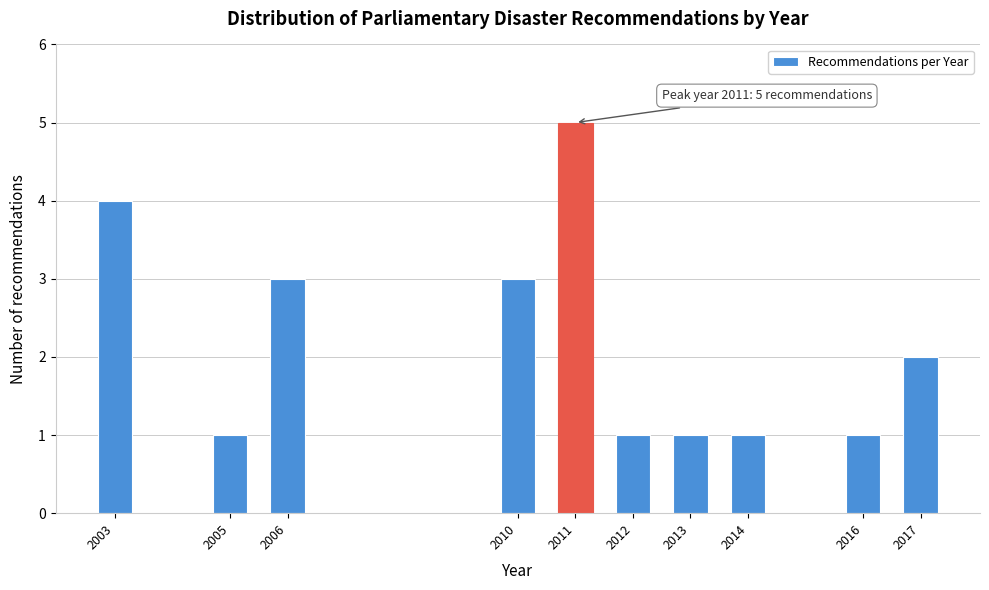

Reading left to right, what are all the values shown in this chart?

2003=4	2005=1	2006=3	2010=3	2011=5	2012=1	2013=1	2014=1	2016=1	2017=2